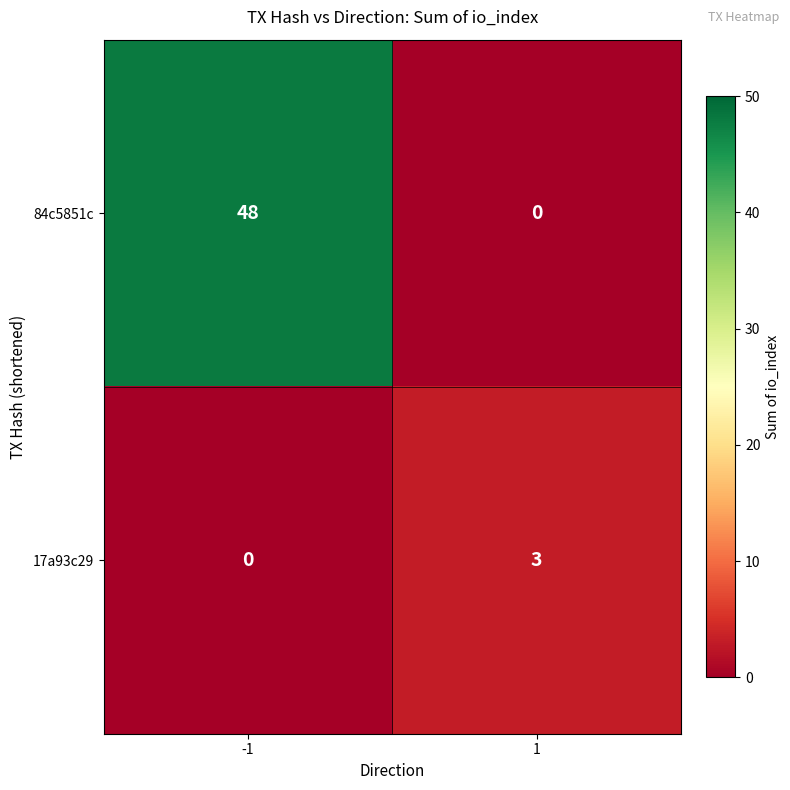

What is the spread (max minus min) of values at 1?

3